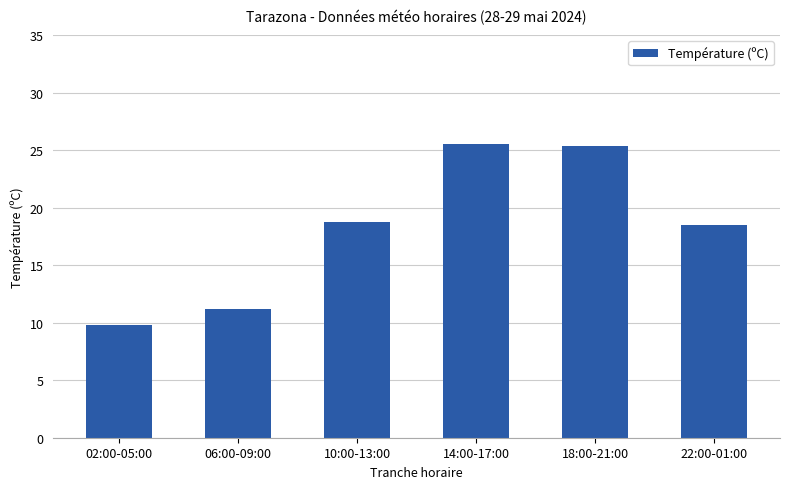

How many bars are there in total?

6